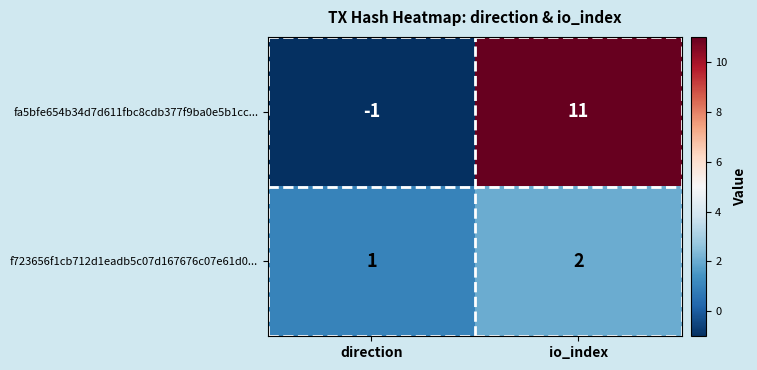

Rank the series by their average value, from highest to lowest.

fa5bfe654b34d7d611fbc8cdb377f9ba0e5b1cc..., f723656f1cb712d1eadb5c07d167676c07e61d0...